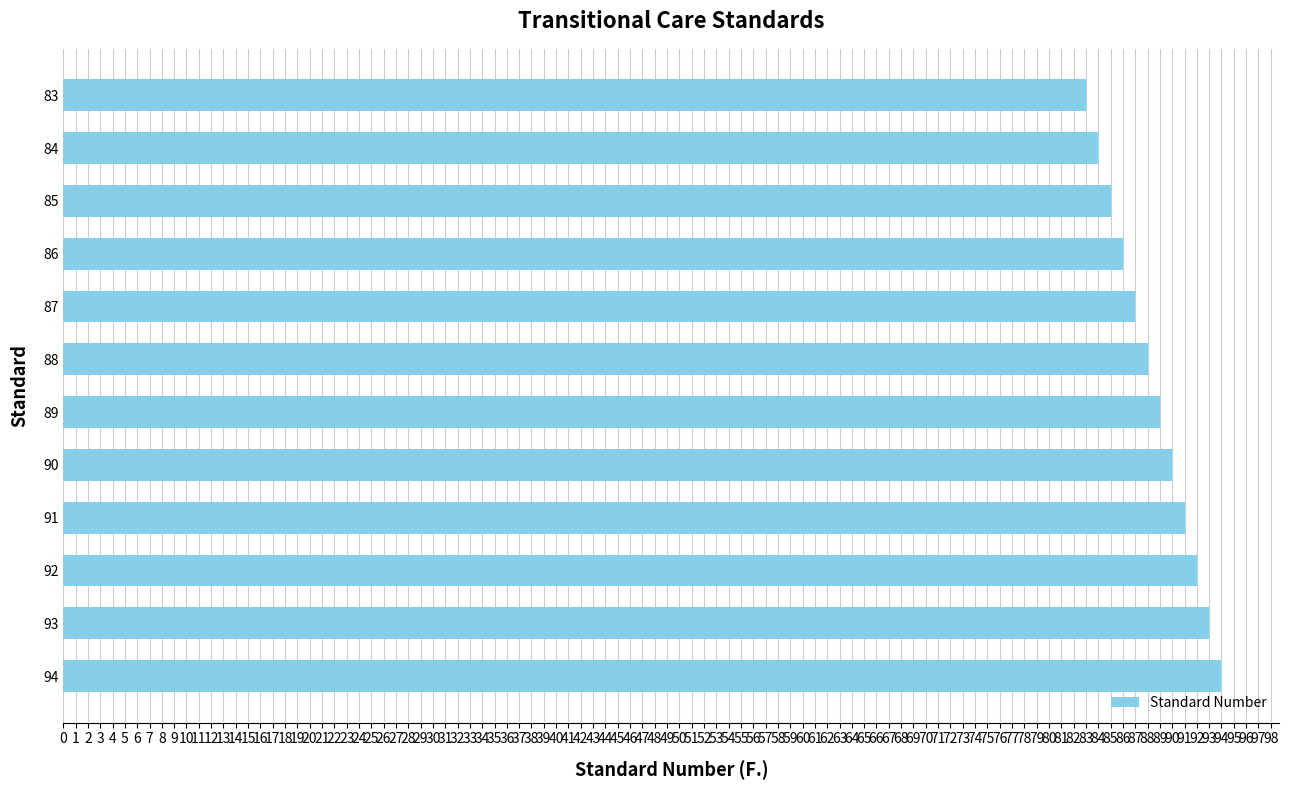

What is the difference between the maximum and minimum values?

11